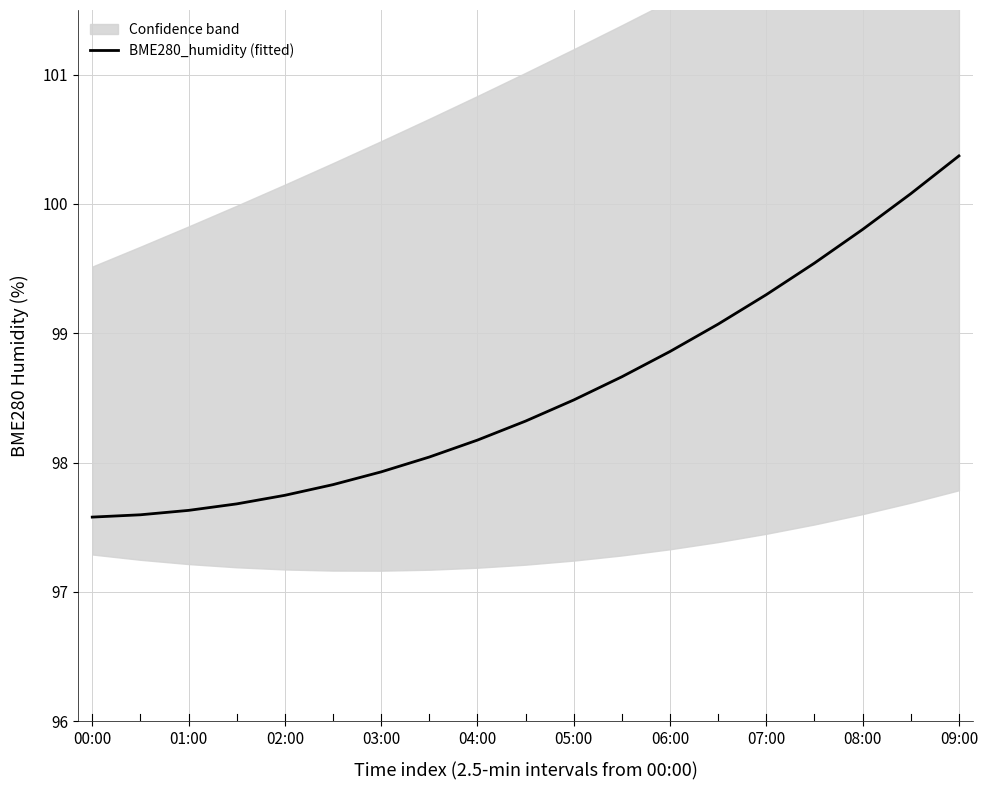

What is the minimum value for BME280_humidity (fitted)?

97.6